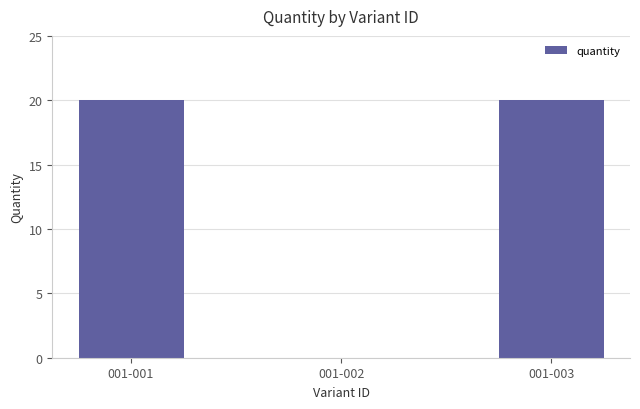

What is the sum of the values at 001-001 and 001-002?

20